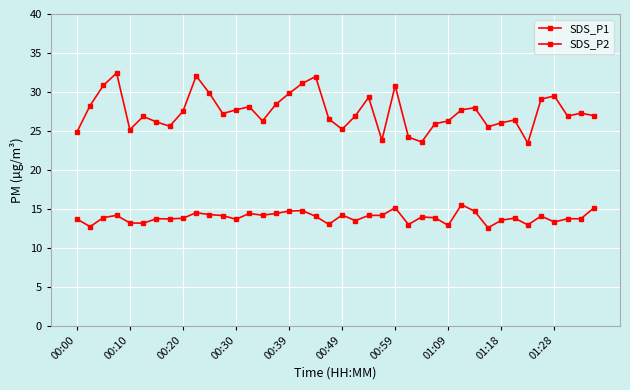

How many categories are shown in the chart?

40